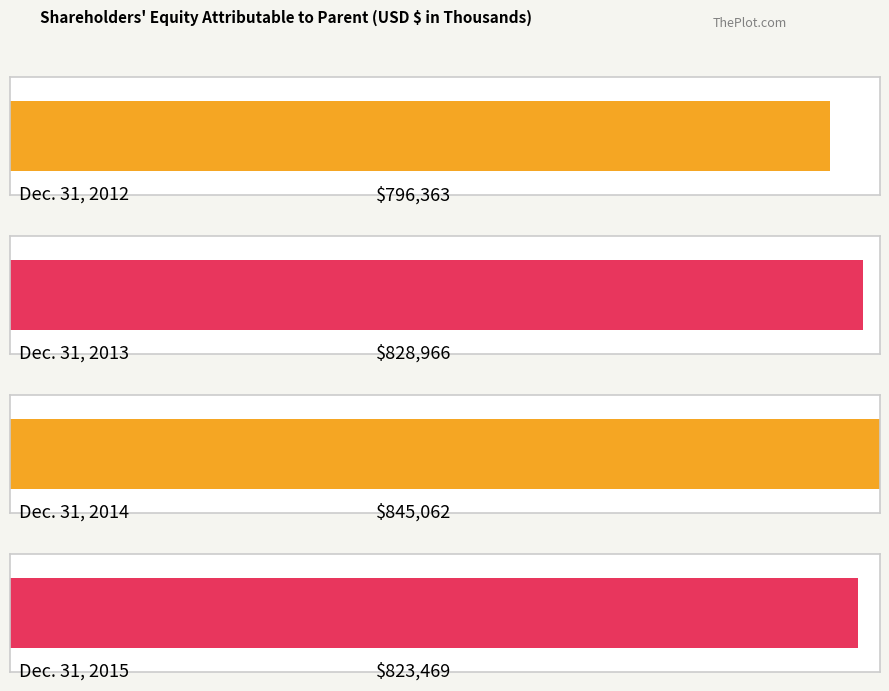

Reading left to right, transcribe all the data shown in this chart.

796363	828966	845062	823469